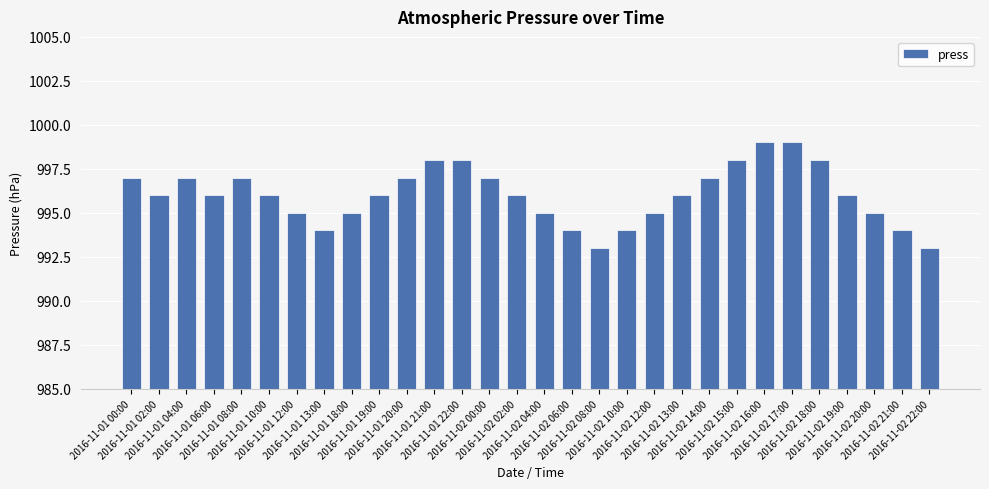

What is the greatest value displayed?

999